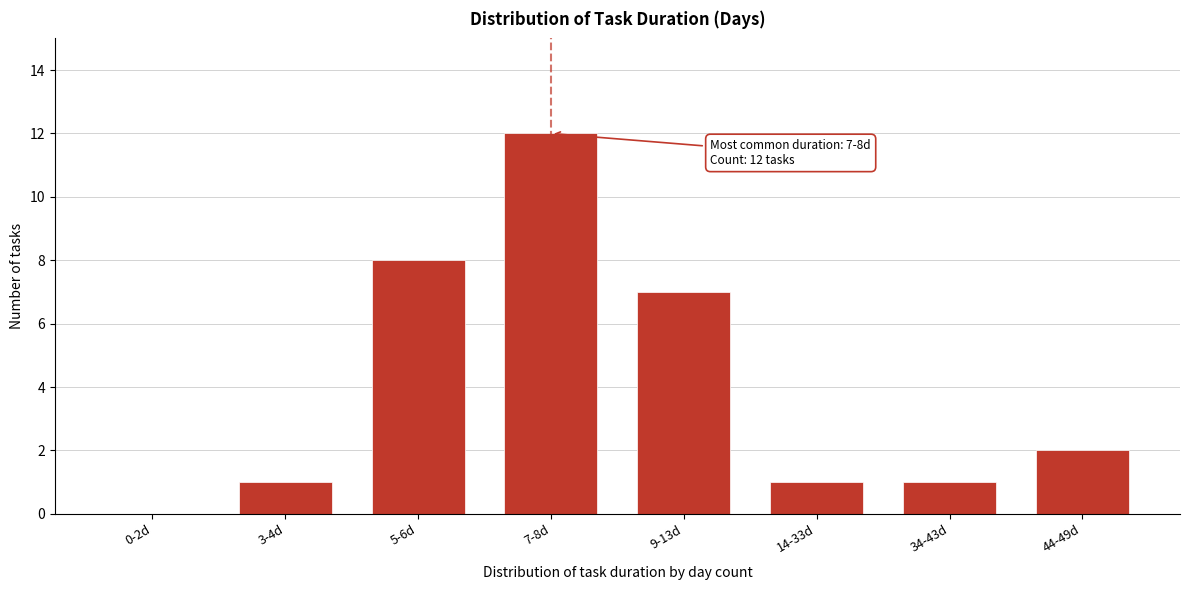

Reading right to left, list all the values displayed in this chart.

44-49d=2	34-43d=1	14-33d=1	9-13d=7	7-8d=12	5-6d=8	3-4d=1	0-2d=0